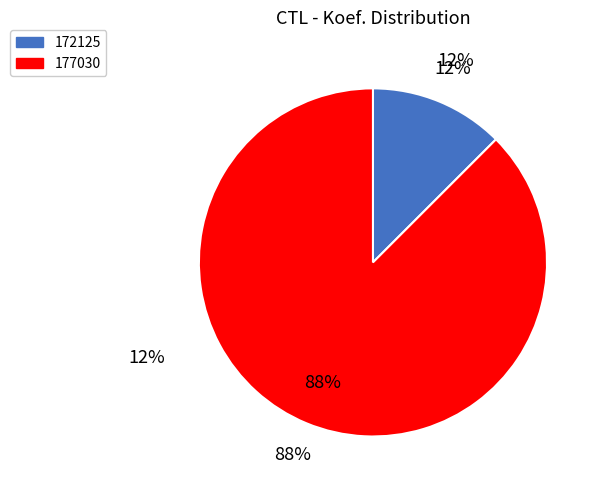

Rank the categories by value from lowest to highest.

172125, 177030